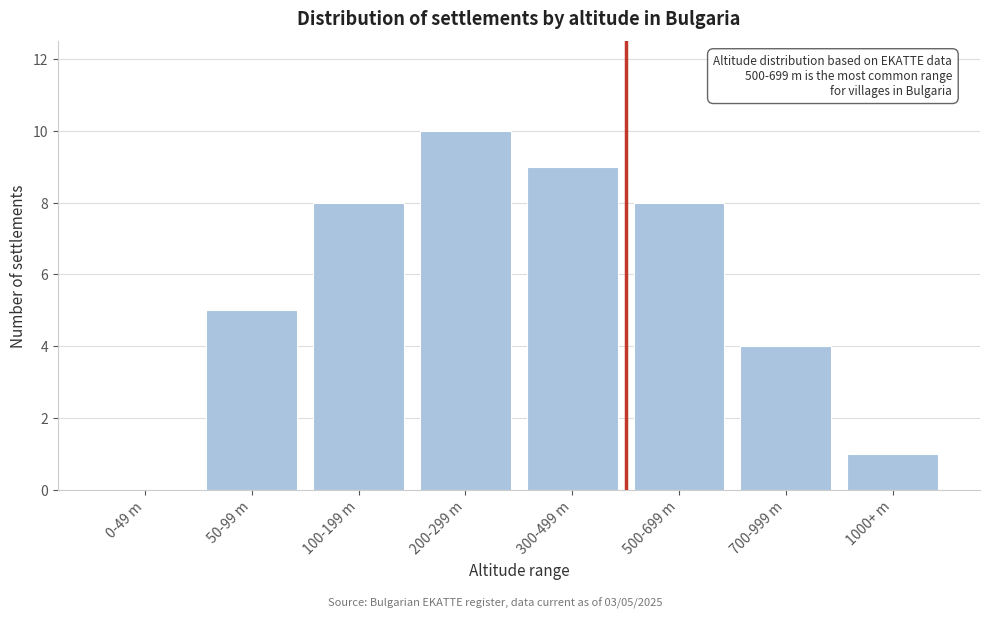

Reading left to right, list all the values displayed in this chart.

0-49 m=0	50-99 m=5	100-199 m=8	200-299 m=10	300-499 m=9	500-699 m=8	700-999 m=4	1000+ m=1